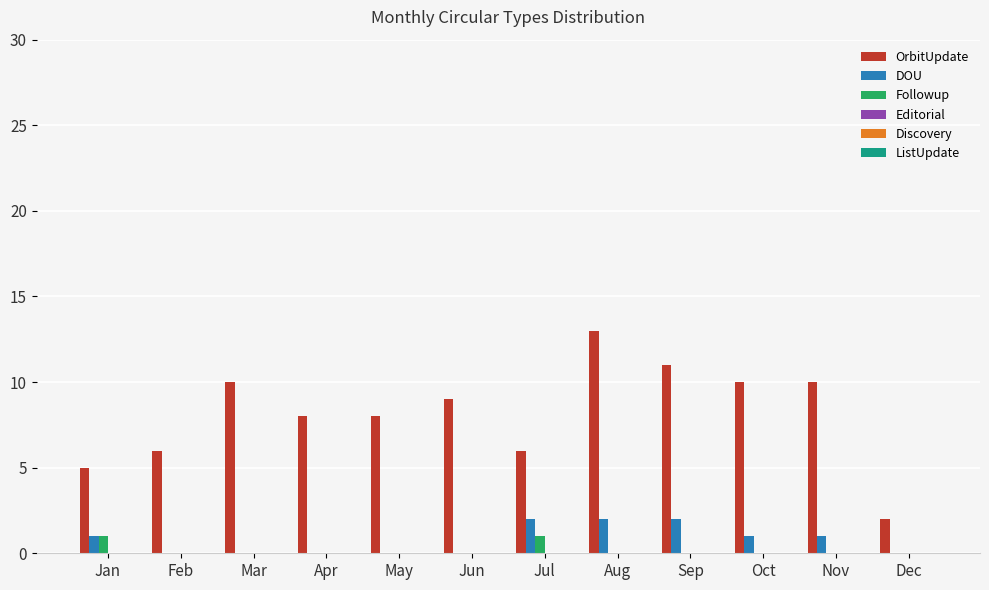

What is the sum of all OrbitUpdate values?

98